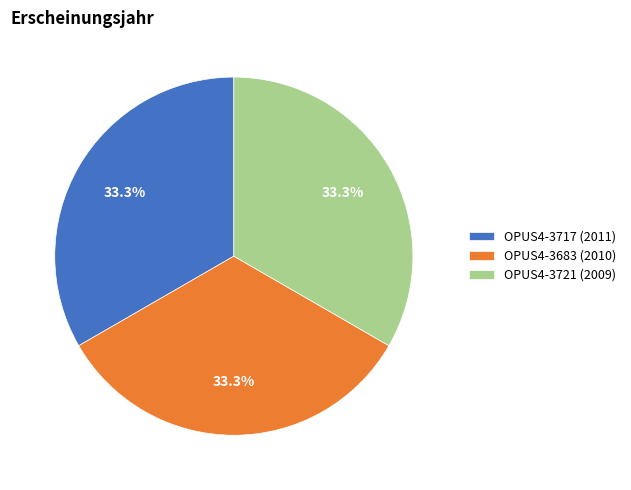

The OPUS4-3683 (2010) slice represents 27% of the pie. True or false?

False